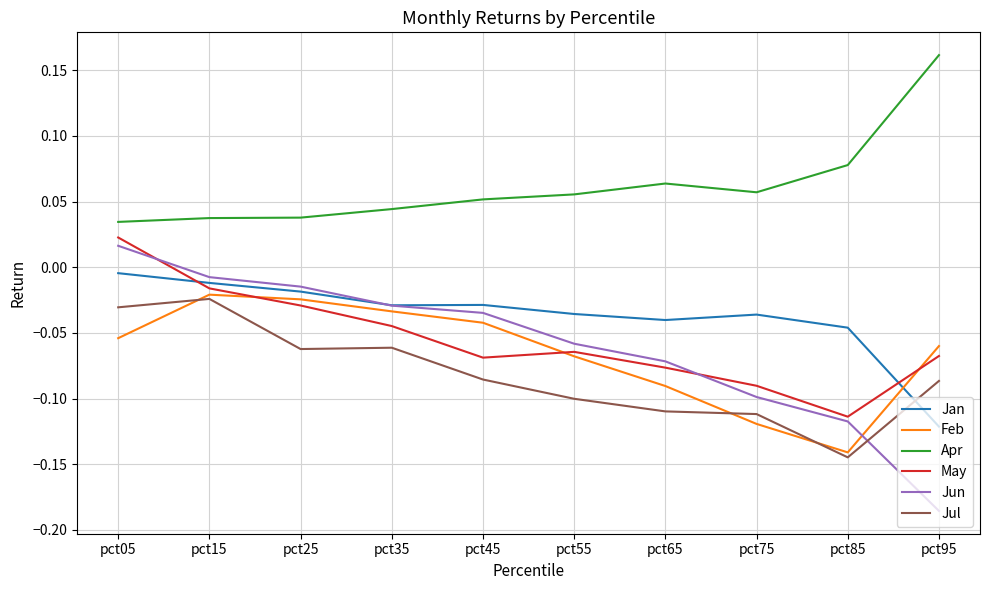

What are all the series names shown in the legend?

Jan, Feb, Apr, May, Jun, Jul